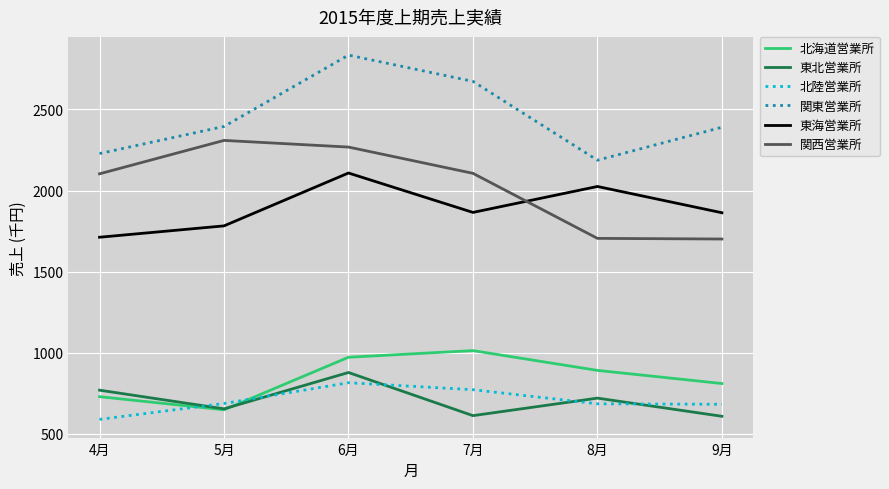

True or false: 東海営業所 has more than 1 points higher than both neighbors.

True